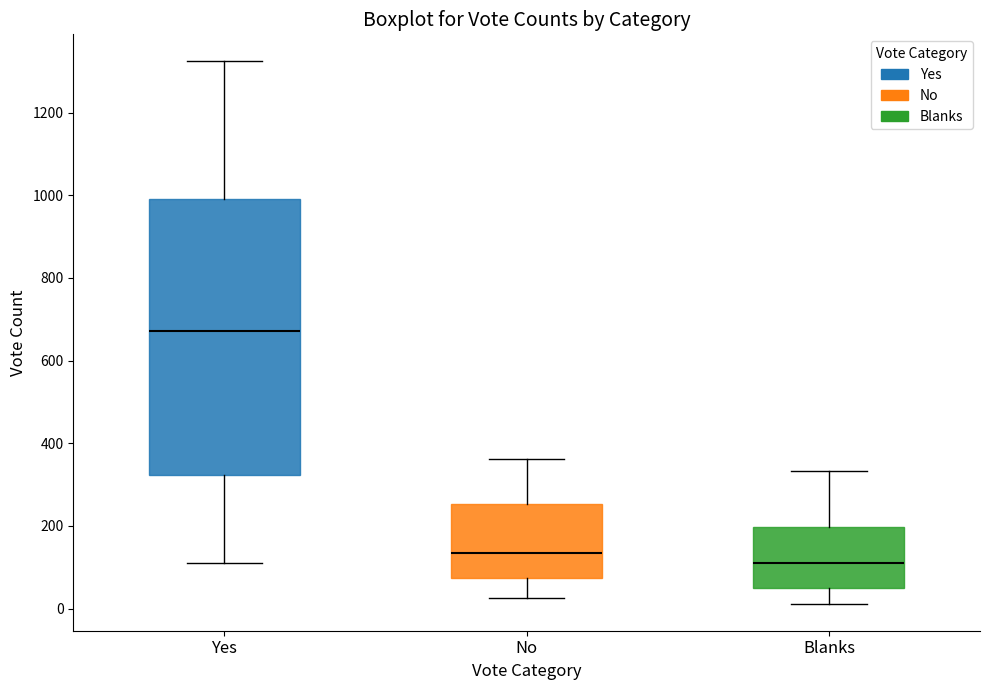

Reading left to right, read every box against the y-axis: the position of its median line, the range the box covers, and the ends of its whiskers. The values are not printed on the chart, so give them approximately, as read against the axis.

Yes: median 680, box 320 to 1000, whiskers 120 to 1320
No: median 140, box 80 to 260, whiskers 20 to 360
Blanks: median 120, box 60 to 200, whiskers 20 to 340